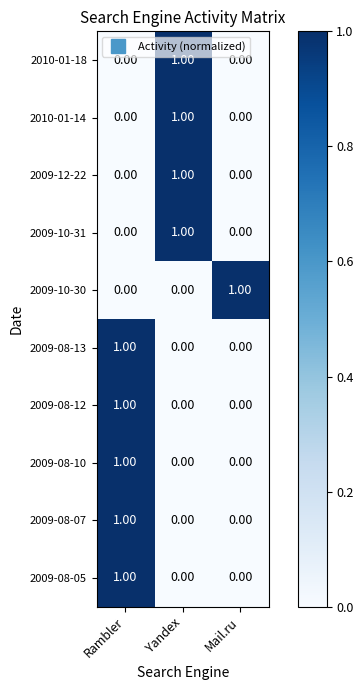

At which label does 2009-12-22 reach its peak?

Yandex